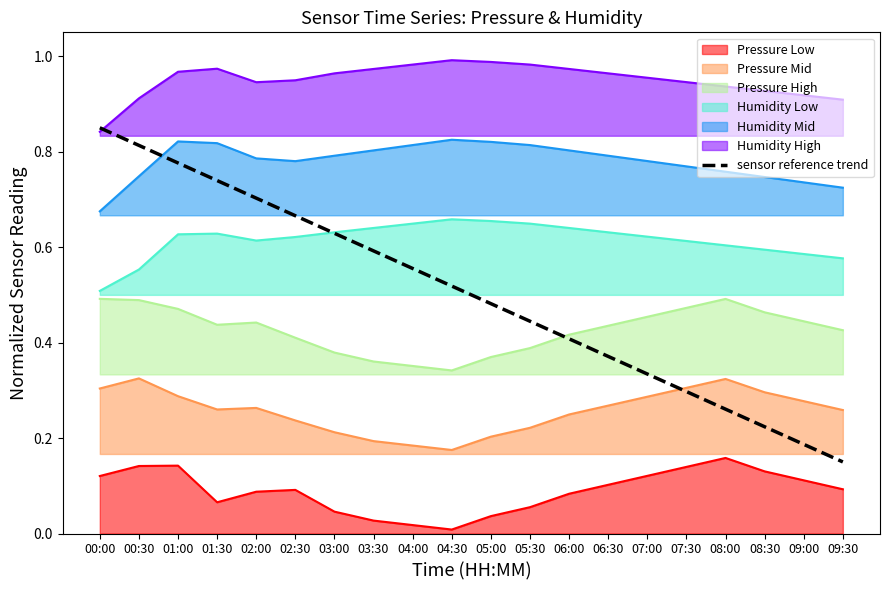

Which series has the largest range (max minus min)?

sensor reference trend